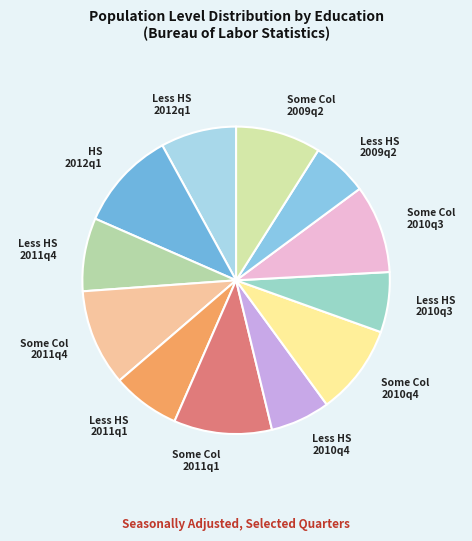

Approximately how many times larger is the value at Some Col 2010q3 compared to Some Col 2009q2?

1.0